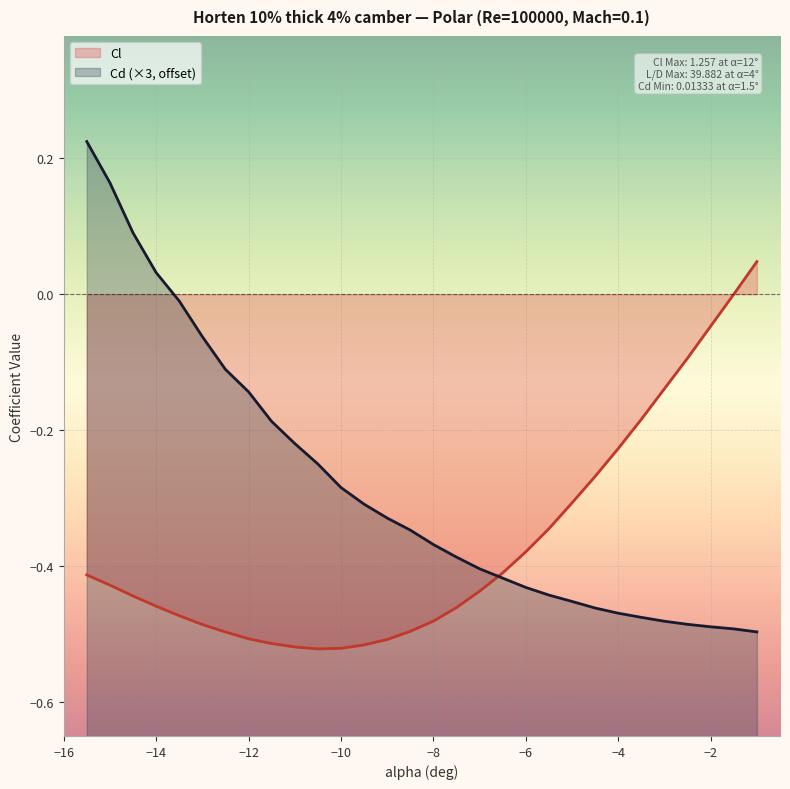

True or false: Cl has more than 1 interior local peaks.

False